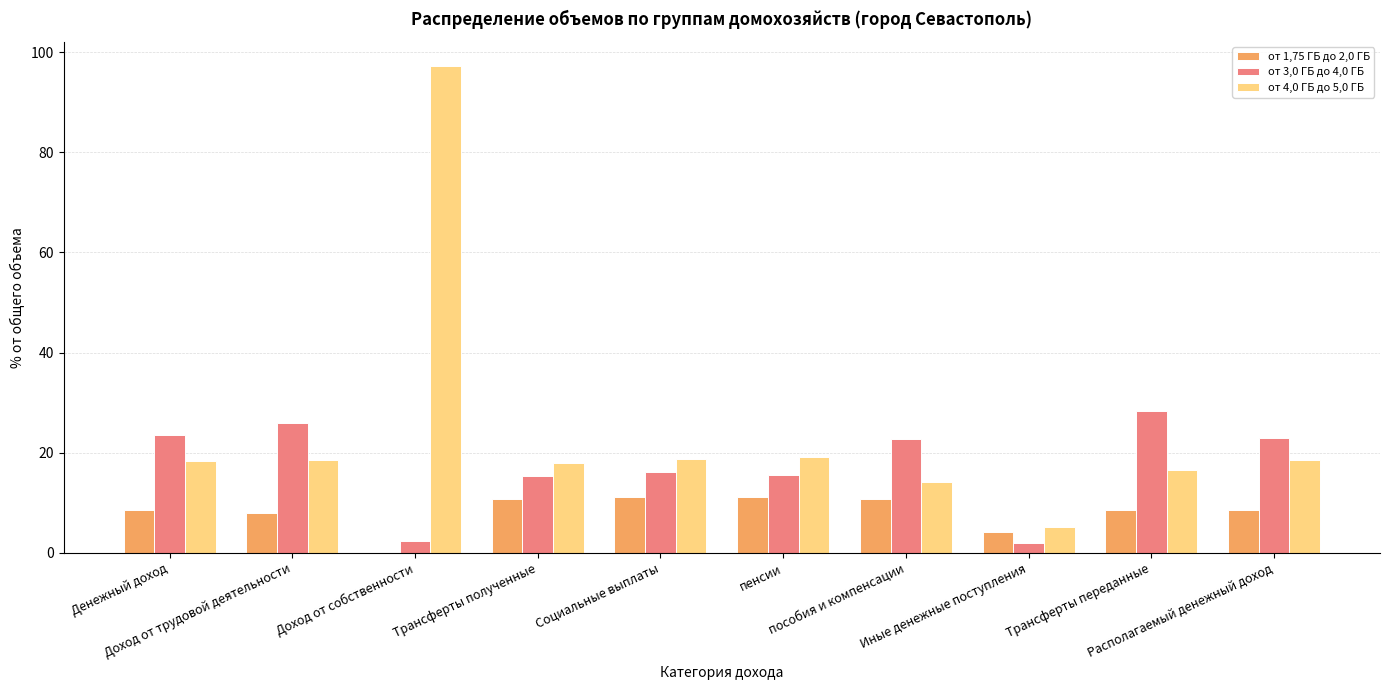

What is the sum of all от 3,0 ГБ до 4,0 ГБ values?

175.1